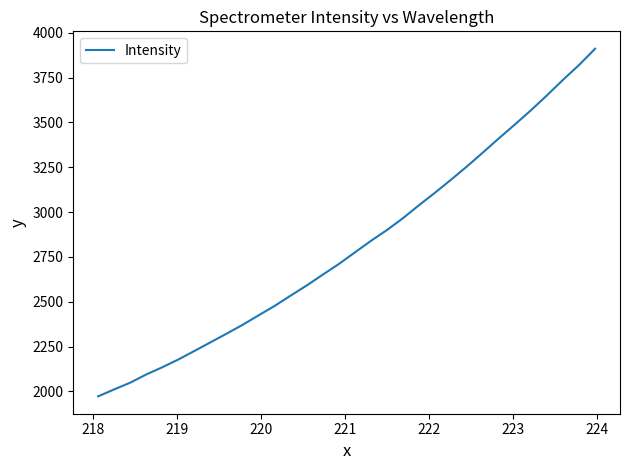

What is the difference between the maximum and minimum values?

1939.2